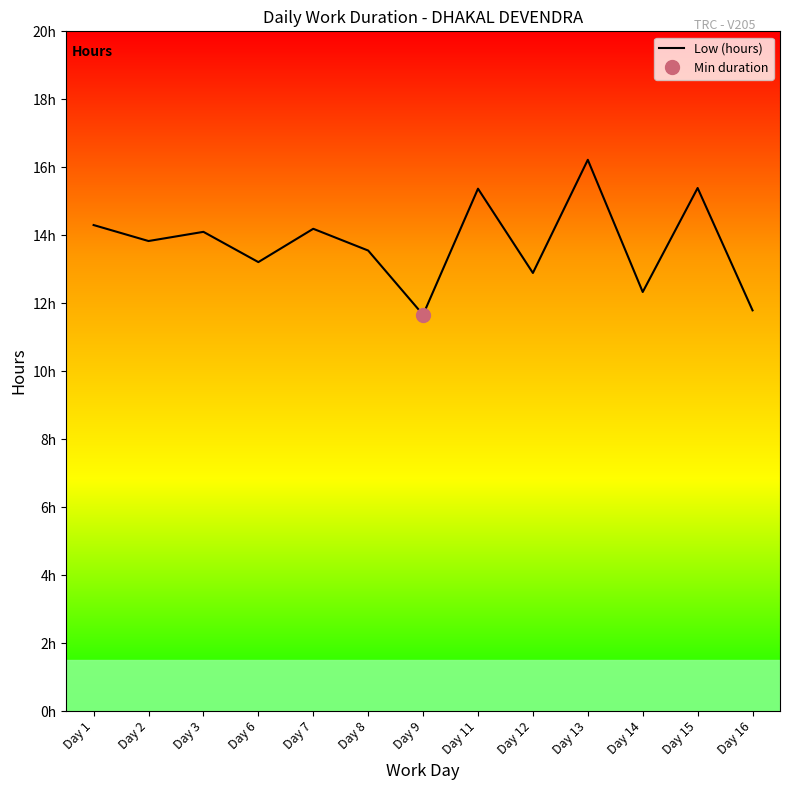

True or false: the data has more than 0 interior local peaks.

True